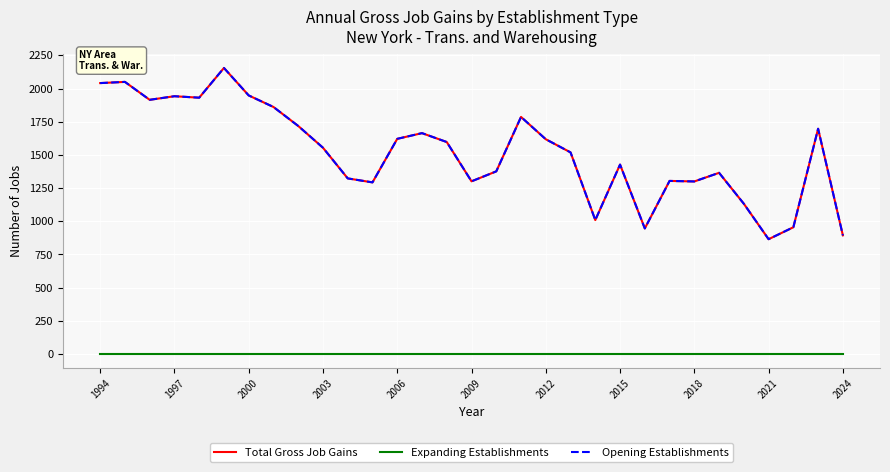

Does the chart have visible grid lines?

Yes